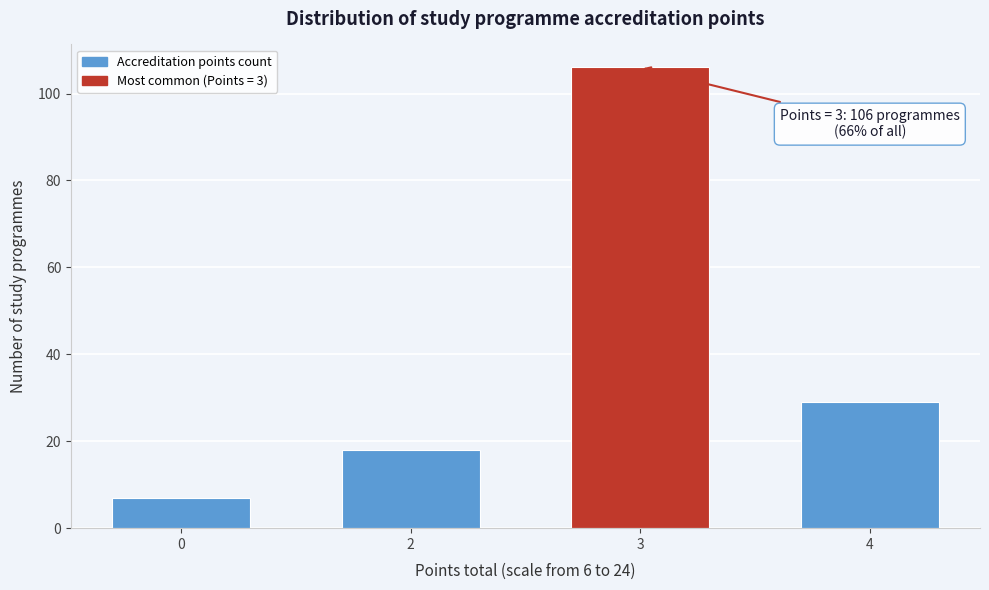

Reading left to right, extract all data points from this chart.

0=7	2=18	3=106	4=29